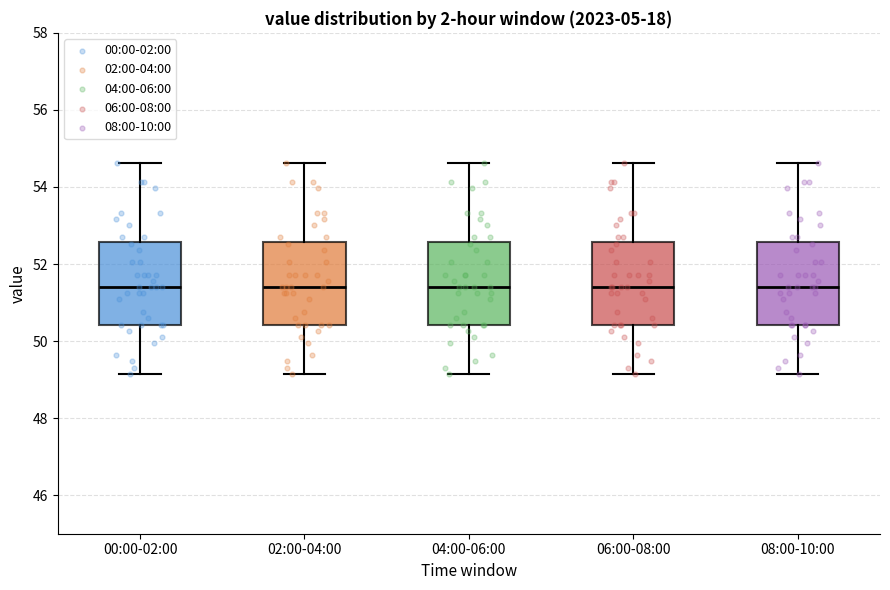

Where is the upper edge of the box for 08:00-10:00 on the y-axis? The values are not printed on the chart, so give them approximately, as read against the axis.

52.6